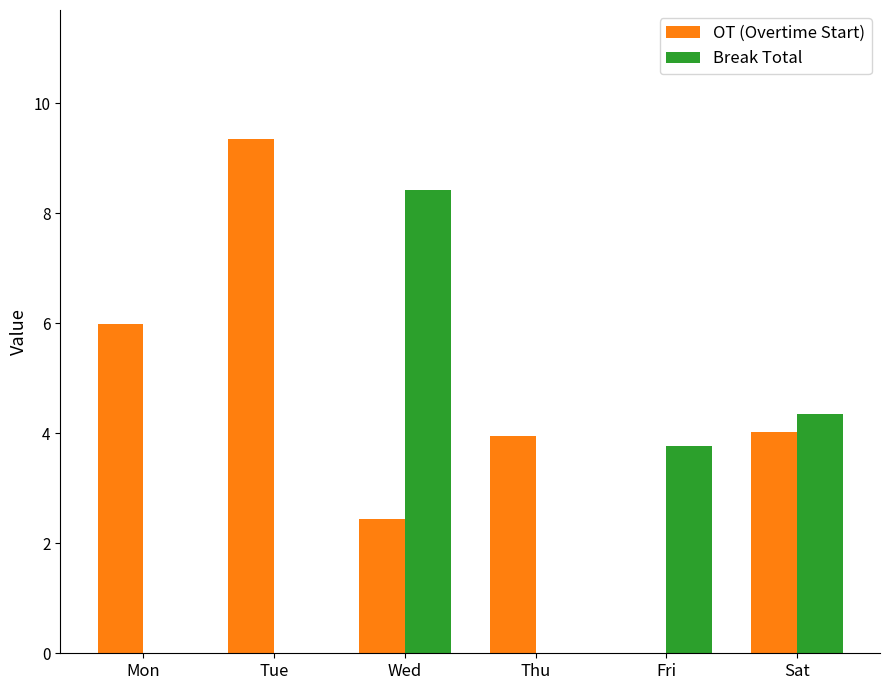

At which category is the sum across all series the highest?

Wed